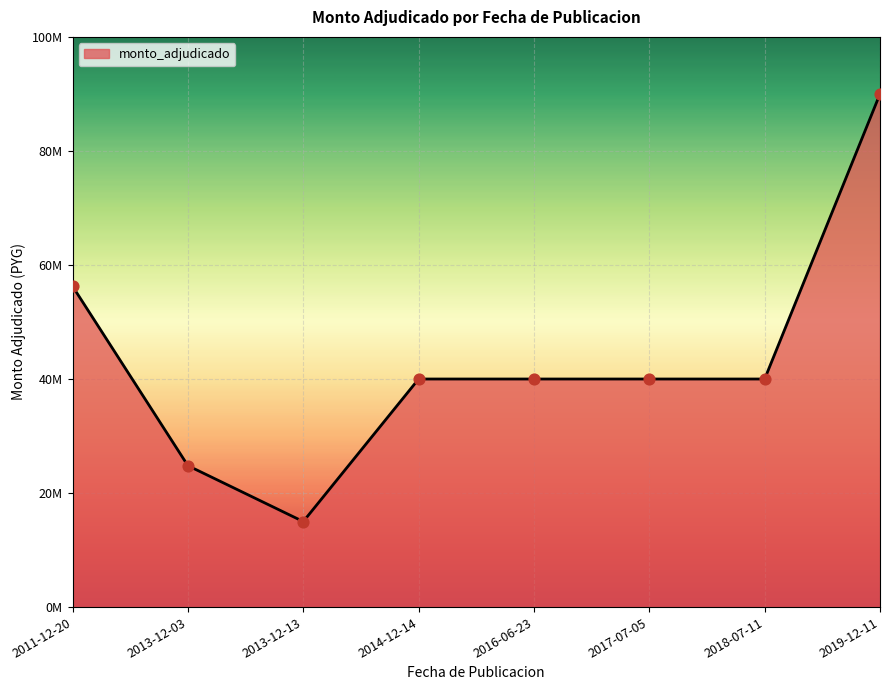

Which has a higher value, 2017-07-05 or 2016-06-23?

2017-07-05